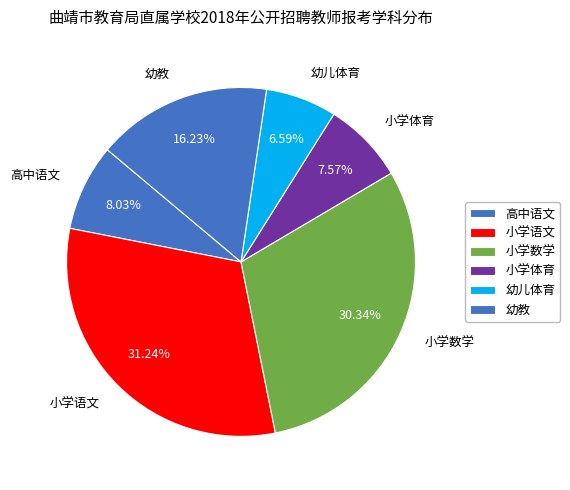

What is the ratio of the value at 小学数学 to the value at 幼儿体育?

4.6